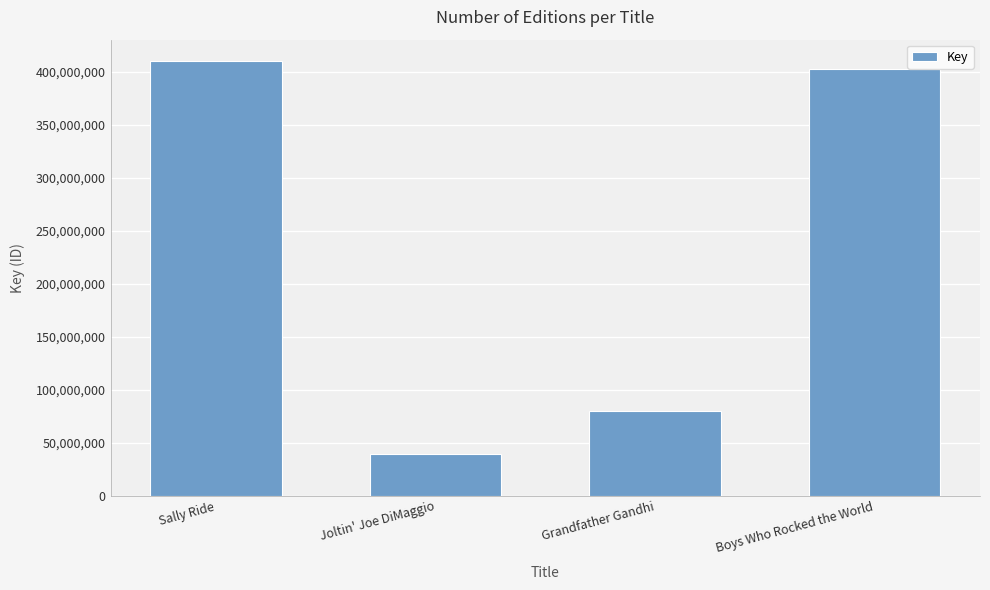

What is the greatest value displayed?

409910492